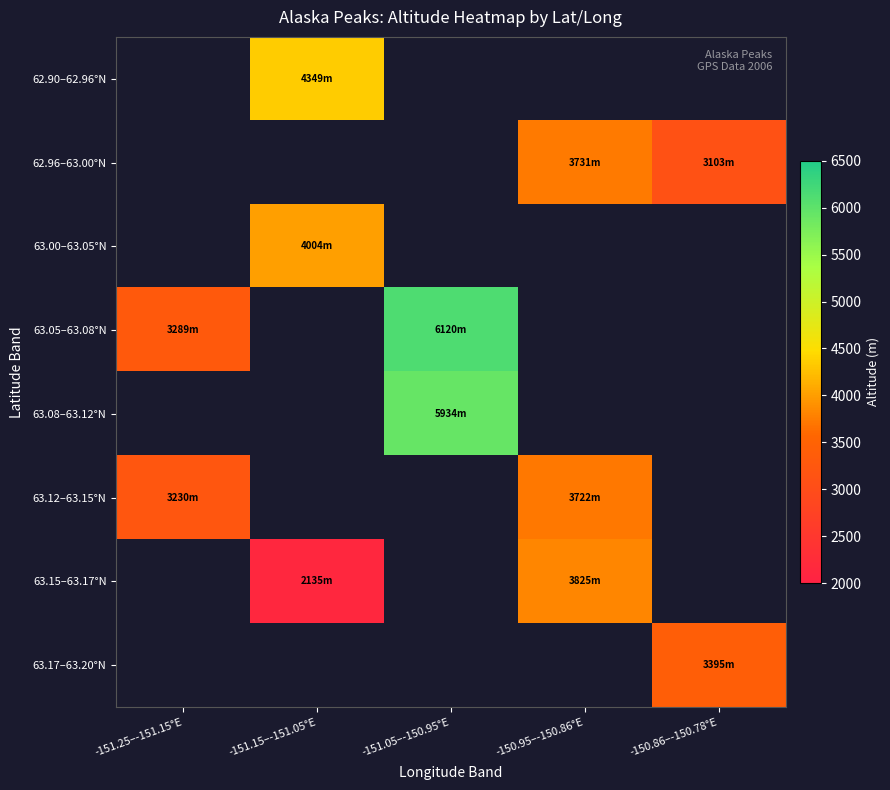

Which series has the largest range (max minus min)?

63.05–63.08°N